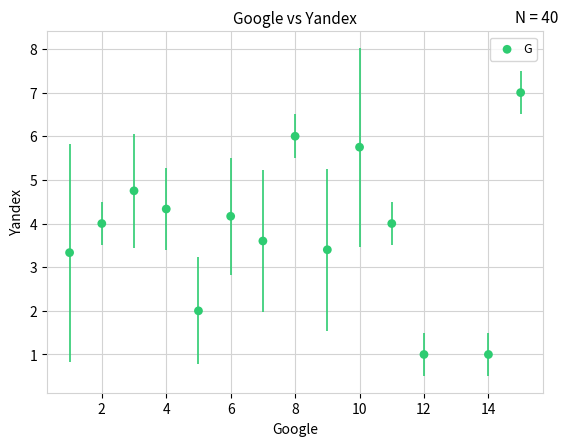

What is the range of Y values (max minus min)?

6.0